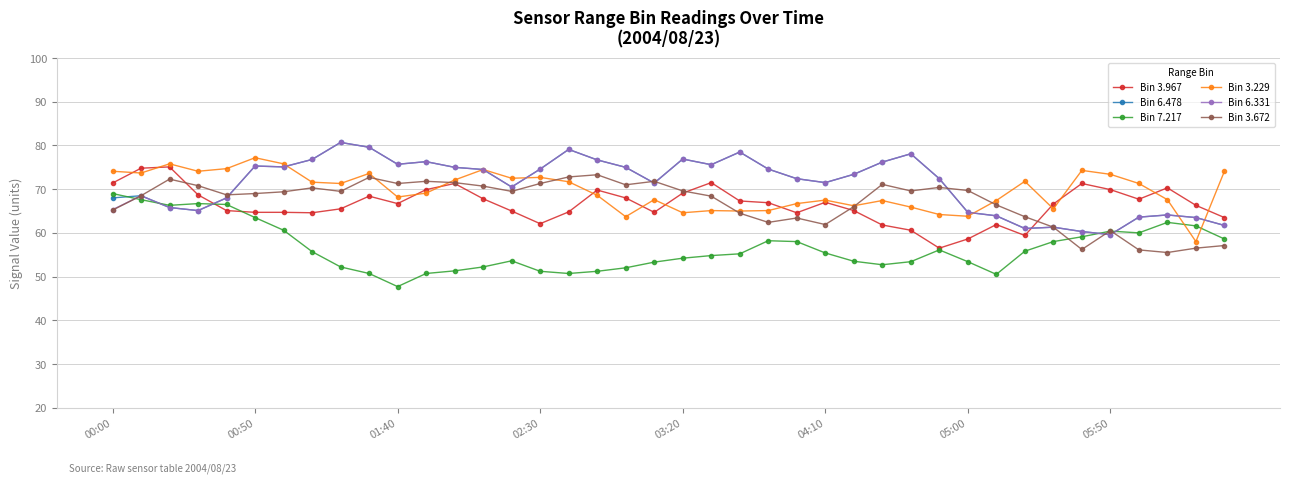

Which series ends up on top after the final intersection of Bin 7.217 and Bin 3.229?

Bin 3.229